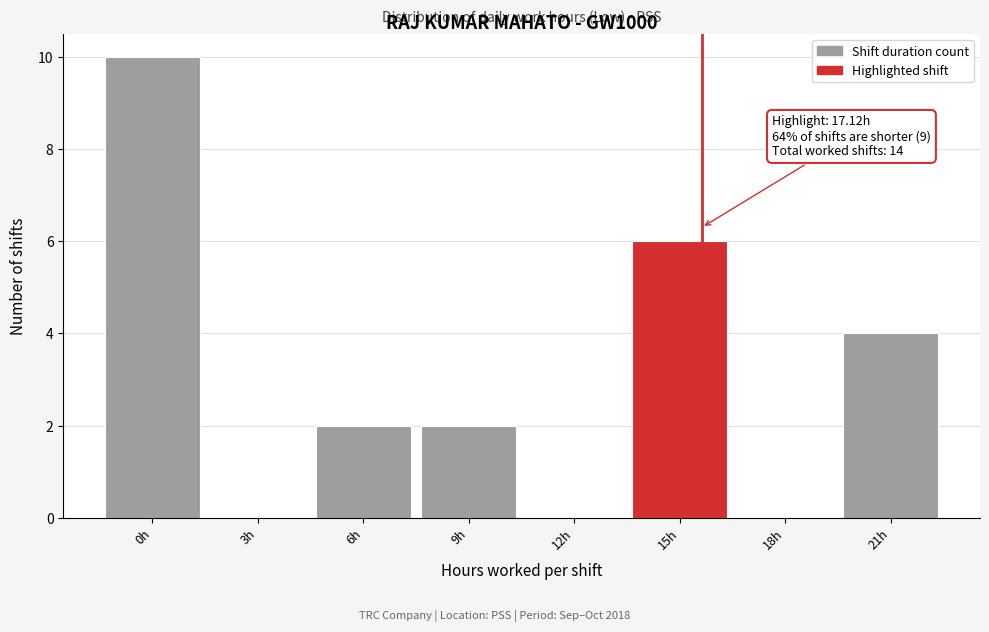

Reading left to right, what are all the values shown in this chart?

0h=10	3h=0	6h=2	9h=2	12h=0	15h=6	18h=0	21h=4